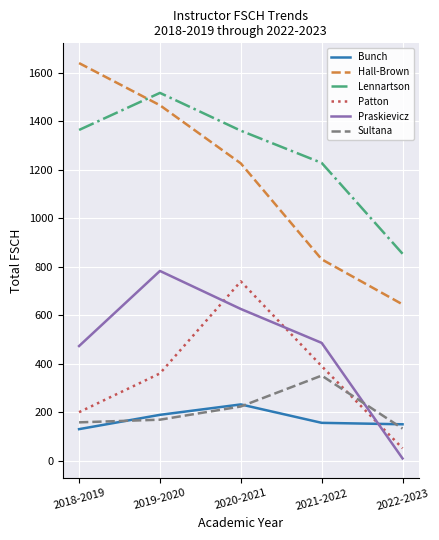

Is it true that Hall-Brown equals 299.8 at 2019-2020?

False